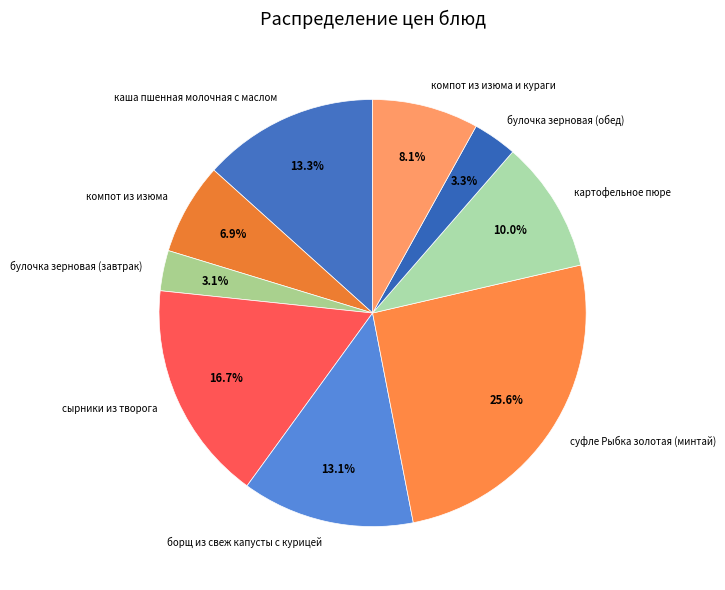

Is it true that компот из изюма is 1% of the pie?

False